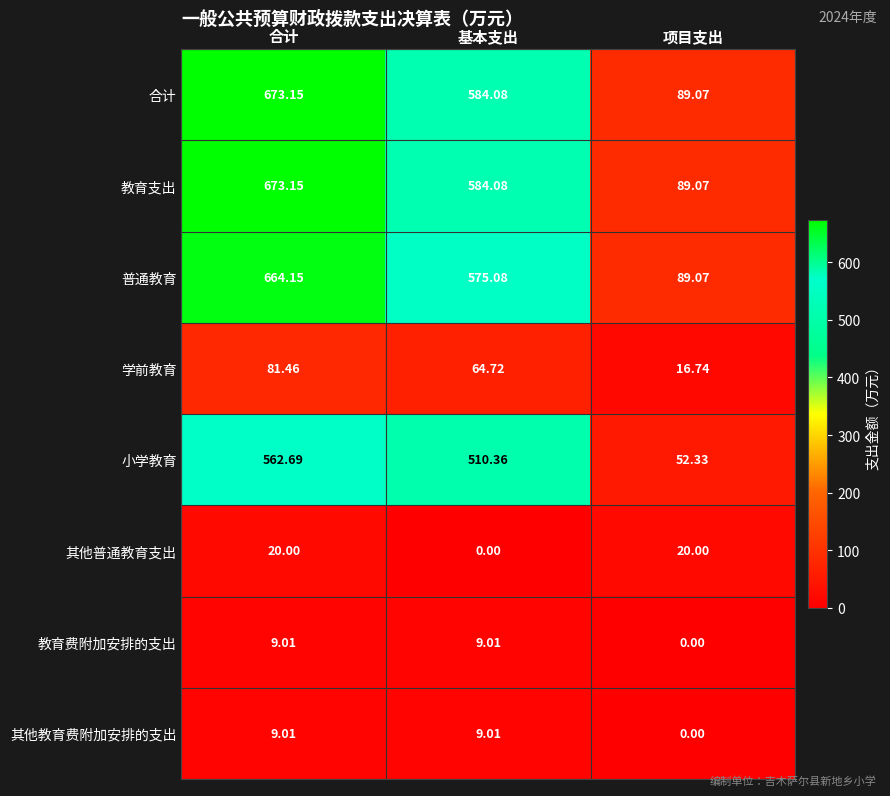

List the labels in order of 普通教育 value, largest first.

合计, 基本支出, 项目支出